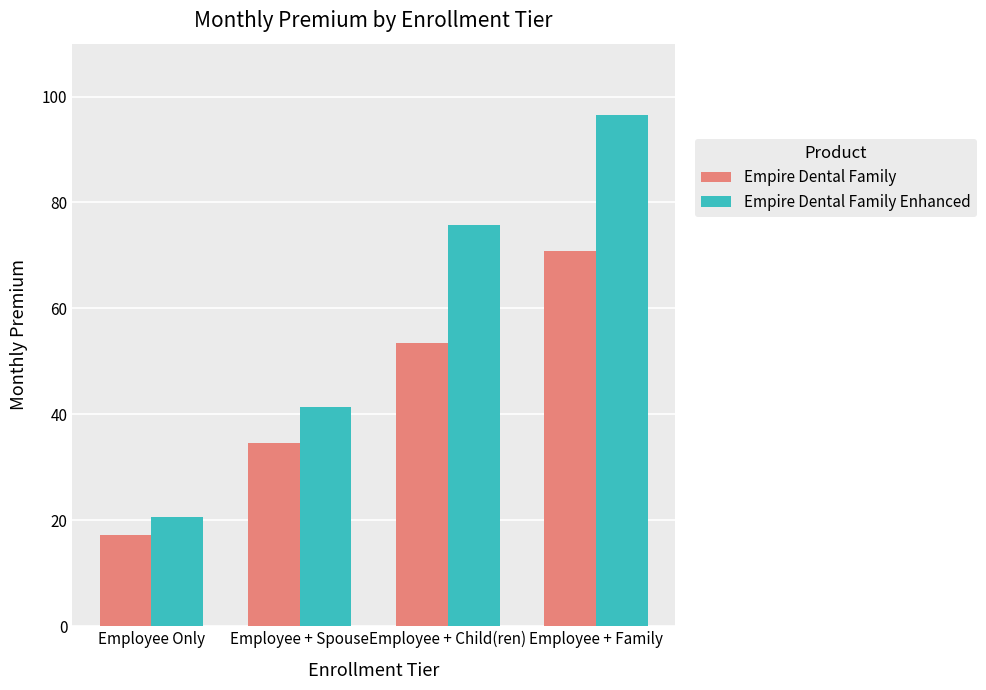

Between Employee Only and Employee + Child(ren), which series saw the biggest shift?

Empire Dental Family Enhanced